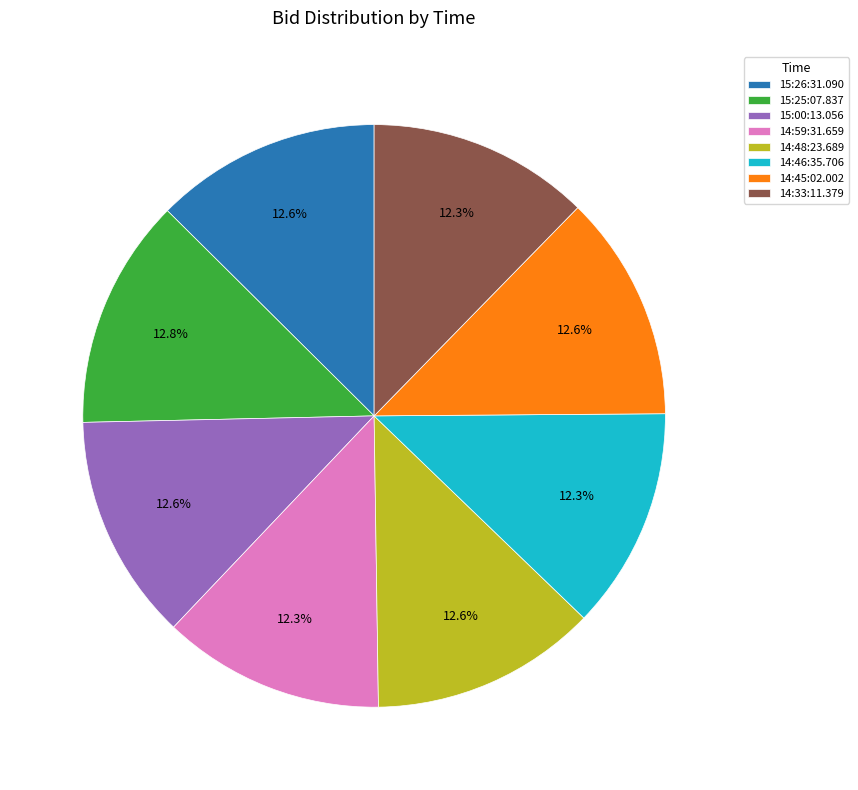

Is it true that 14:59:31.659 is 1% of the pie?

False